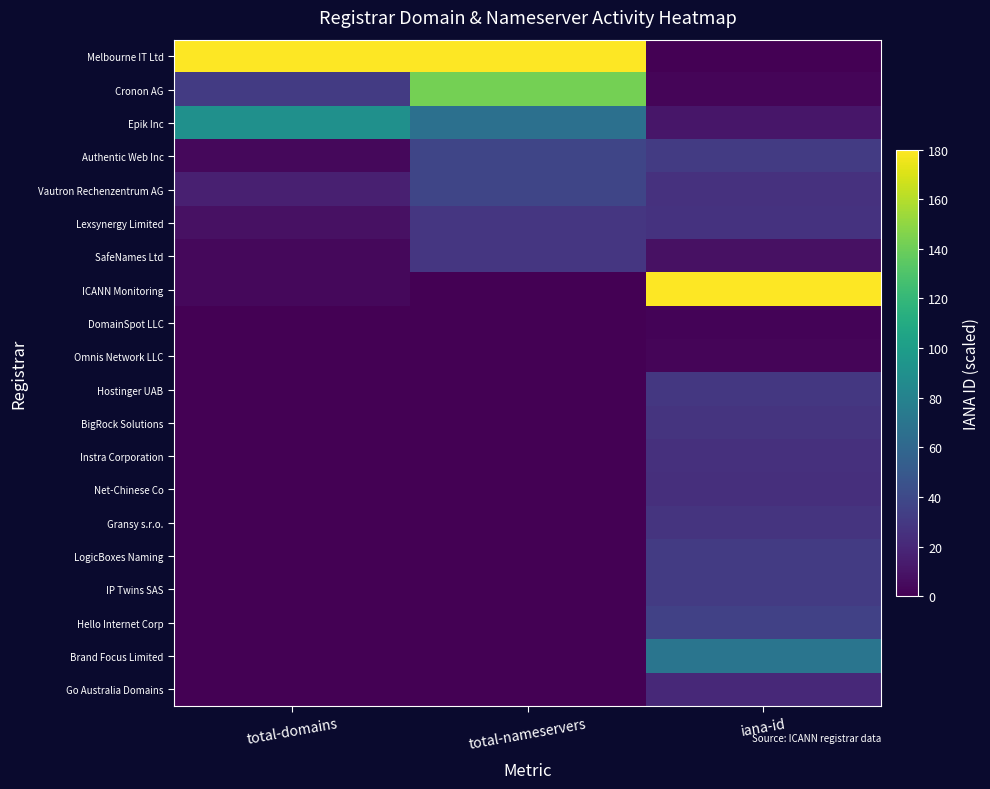

Reading left to right, what are all the values shown in this chart?

Melbourne IT Ltd: total-domains=180.0	total-nameservers=180.0	iana-id=0.2
Cronon AG: total-domains=31.3	total-nameservers=142.1	iana-id=2.5
Epik Inc: total-domains=90.0	total-nameservers=66.3	iana-id=11.1
Authentic Web Inc: total-domains=3.9	total-nameservers=37.9	iana-id=31.5
Vautron Rechenzentrum AG: total-domains=15.7	total-nameservers=37.9	iana-id=26.0
Lexsynergy Limited: total-domains=7.8	total-nameservers=28.4	iana-id=26.4
SafeNames Ltd: total-domains=3.9	total-nameservers=28.4	iana-id=8.0
ICANN Monitoring: total-domains=3.9	total-nameservers=0.0	iana-id=180.0
DomainSpot LLC: total-domains=0.0	total-nameservers=0.0	iana-id=1.5
Omnis Network LLC: total-domains=0.0	total-nameservers=0.0	iana-id=2.6
Hostinger UAB: total-domains=0.0	total-nameservers=0.0	iana-id=29.5
BigRock Solutions: total-domains=0.0	total-nameservers=0.0	iana-id=26.9
Instra Corporation: total-domains=0.0	total-nameservers=0.0	iana-id=24.8
Net-Chinese Co: total-domains=0.0	total-nameservers=0.0	iana-id=24.1
Gransy s.r.o.: total-domains=0.0	total-nameservers=0.0	iana-id=27.1
LogicBoxes Naming: total-domains=0.0	total-nameservers=0.0	iana-id=31.4
IP Twins SAS: total-domains=0.0	total-nameservers=0.0	iana-id=31.1
Hello Internet Corp: total-domains=0.0	total-nameservers=0.0	iana-id=34.6
Brand Focus Limited: total-domains=0.0	total-nameservers=0.0	iana-id=69.9
Go Australia Domains: total-domains=0.0	total-nameservers=0.0	iana-id=20.7